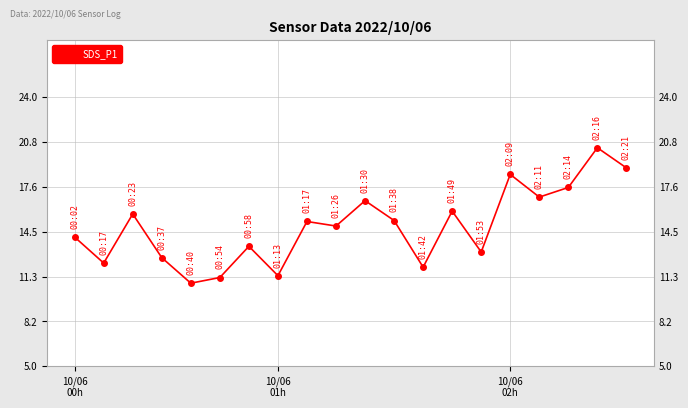

Reading right to left, transcribe all the data shown in this chart.

19.0	20.4	17.6	16.9	18.5	13.1	15.9	12.0	15.3	16.7	14.9	15.2	11.4	13.4	11.2	10.8	12.7	15.7	12.3	14.1